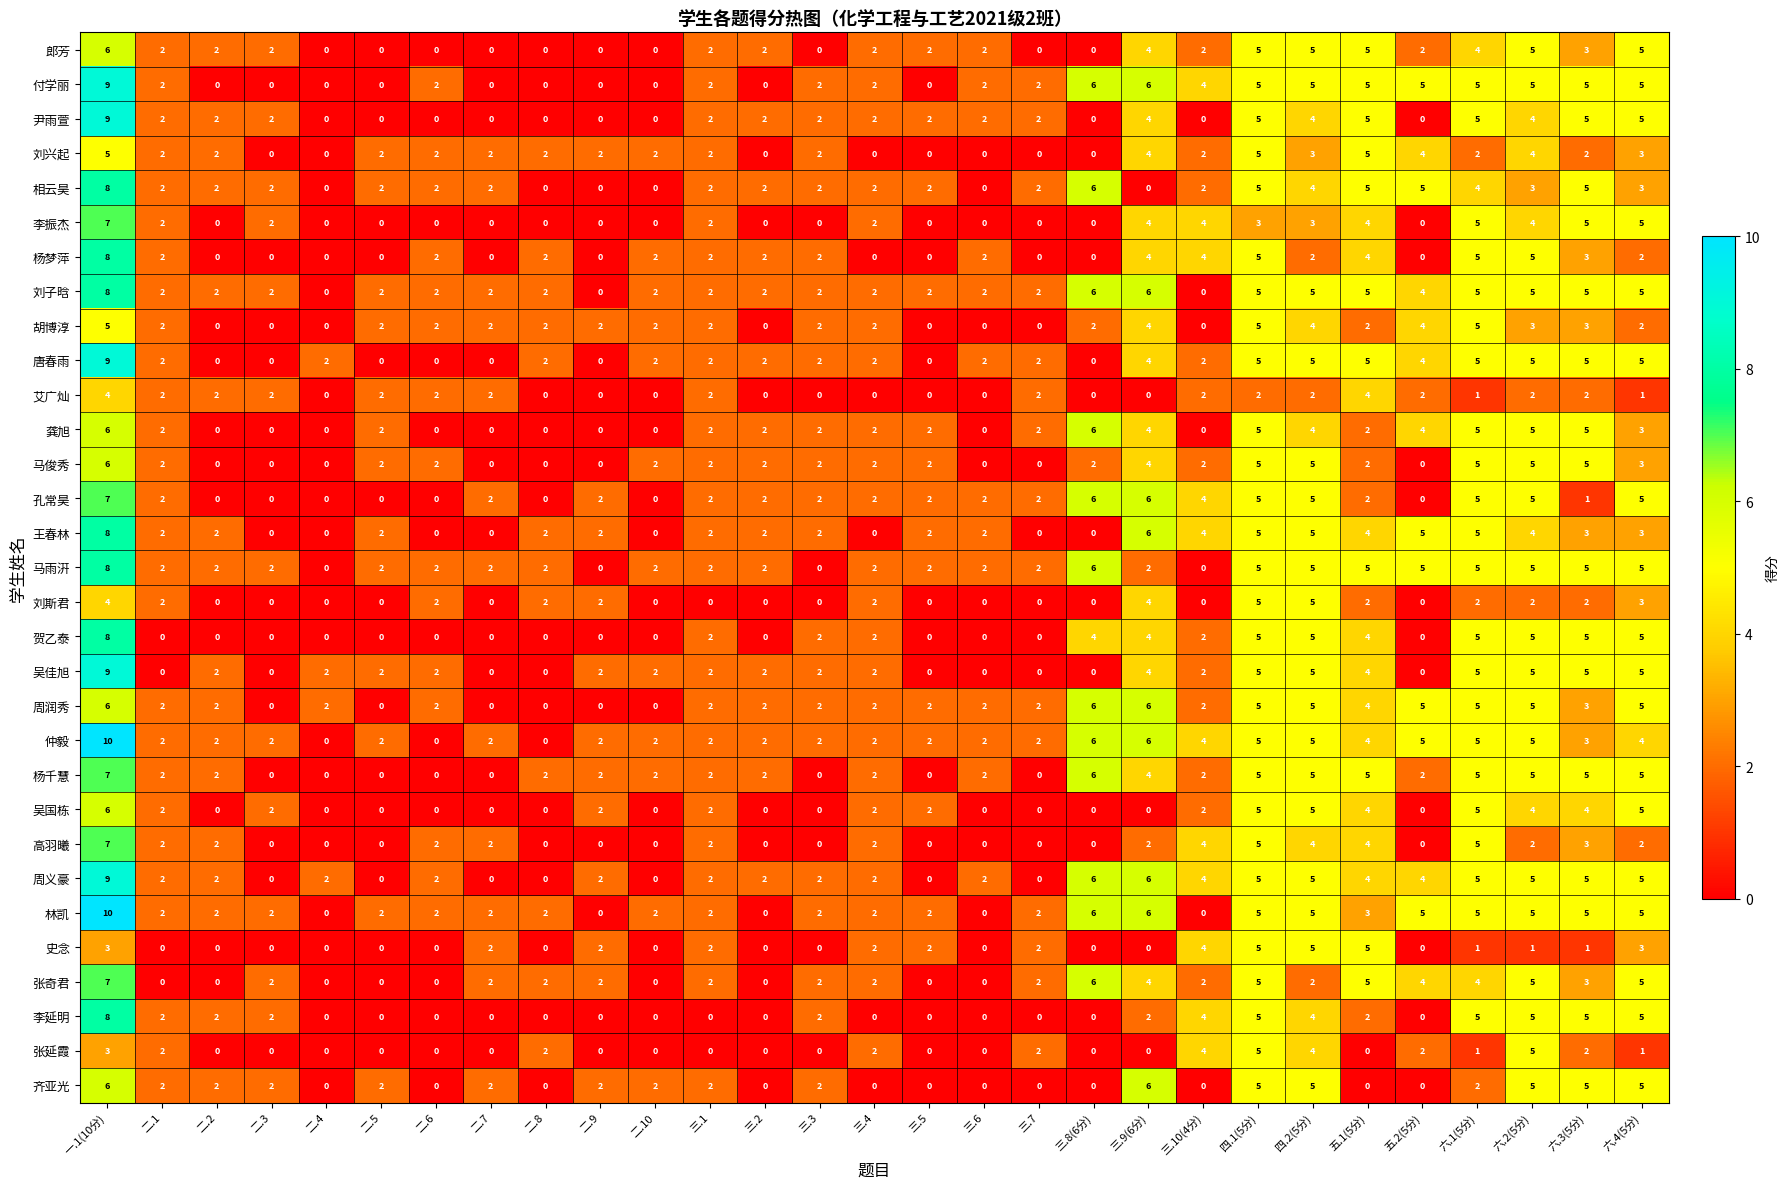

What is the difference between the highest and lowest values at 六.3(5分)?

4